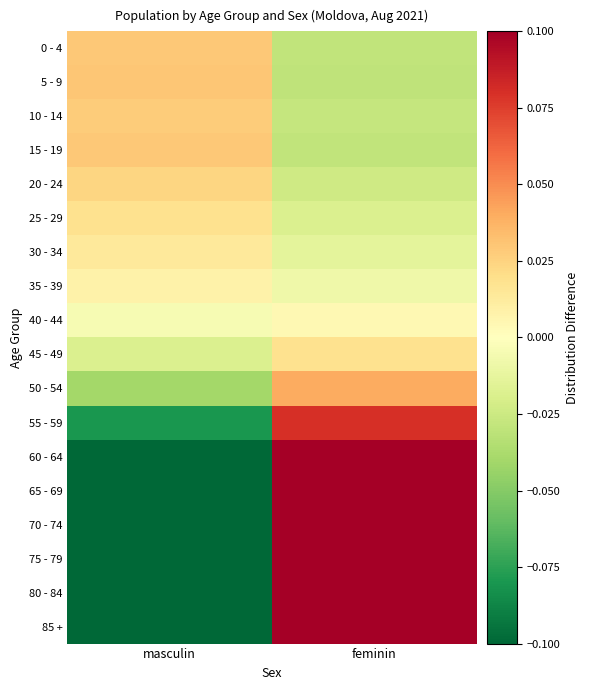

Which series changed the most between masculin and feminin?

85 +